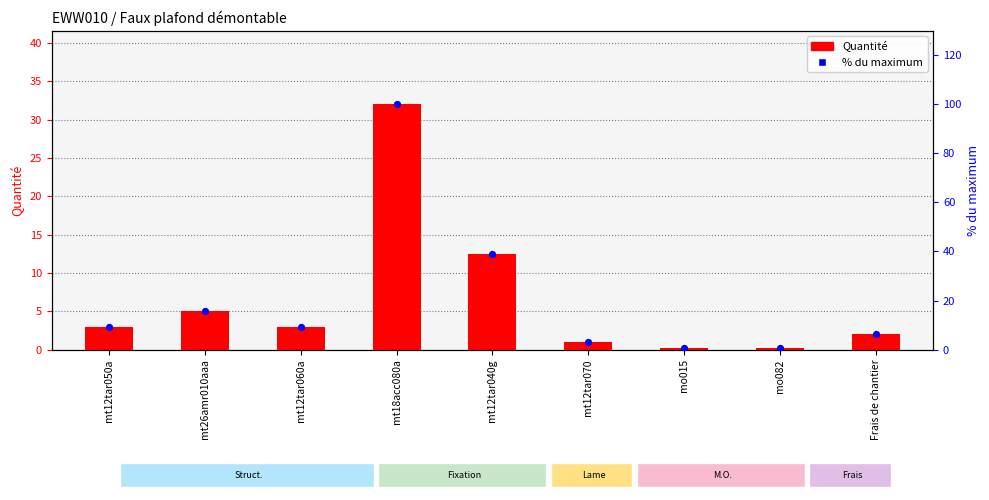

What is the total value across all series at mt18acc080a?

132.0